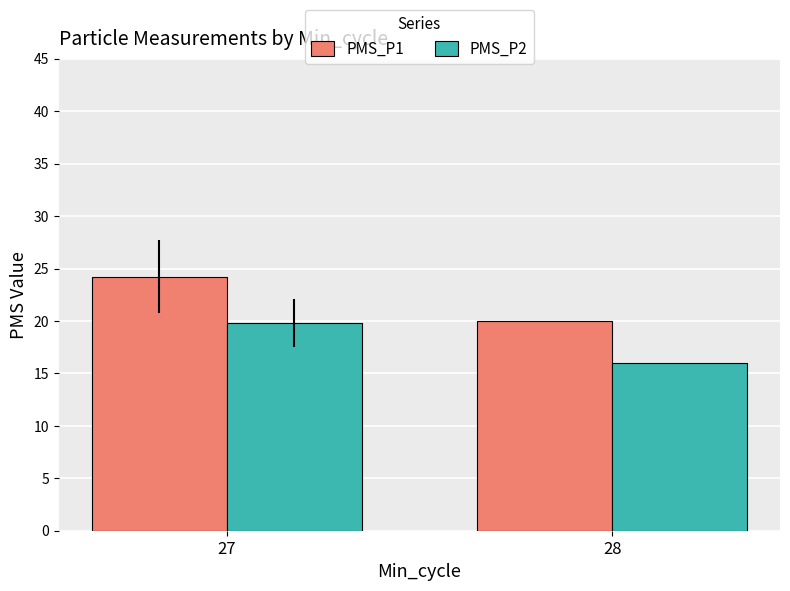

Which category has the highest value across all series?

27